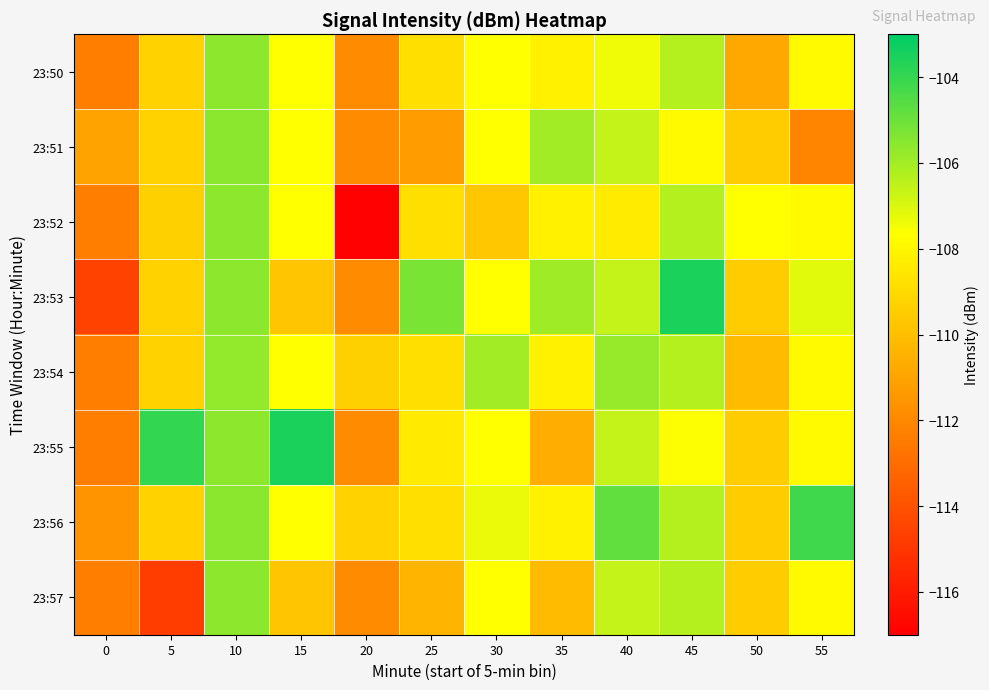

What is the total value across all series at 45?

-850.6